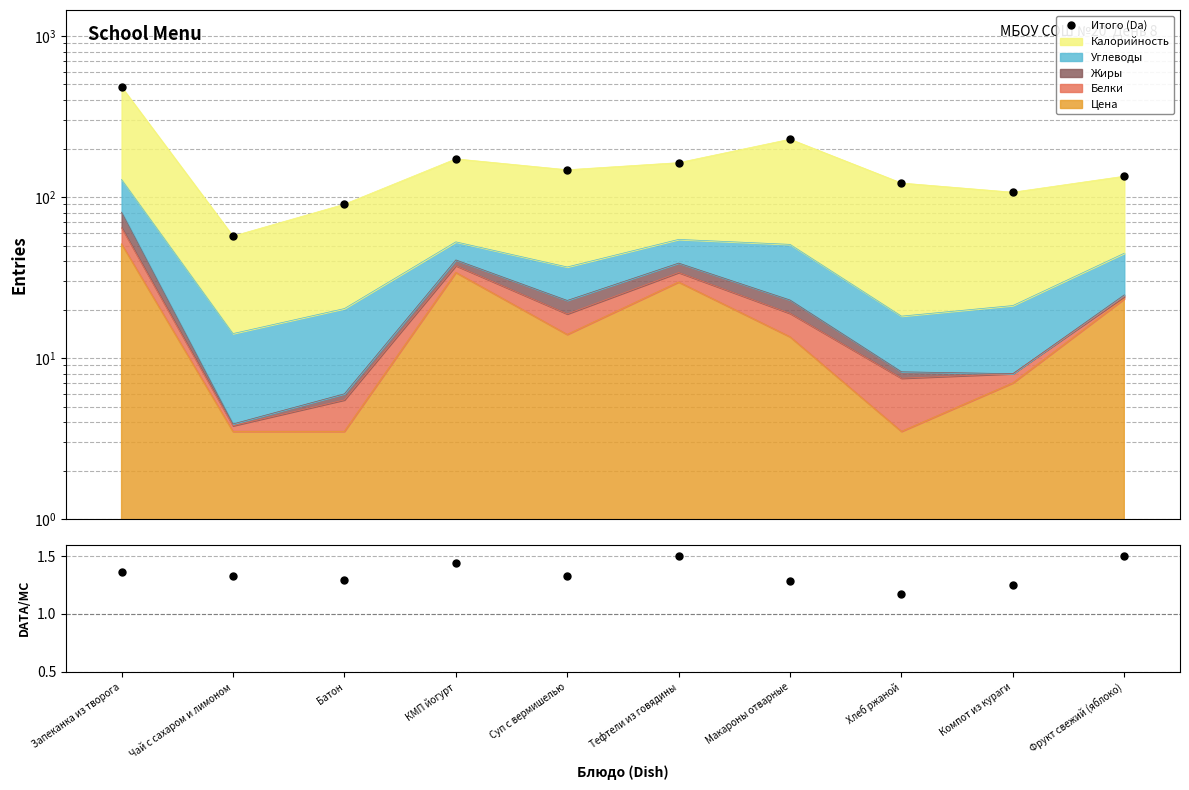

What is the maximum value for Итого/Калорийность?

1.5